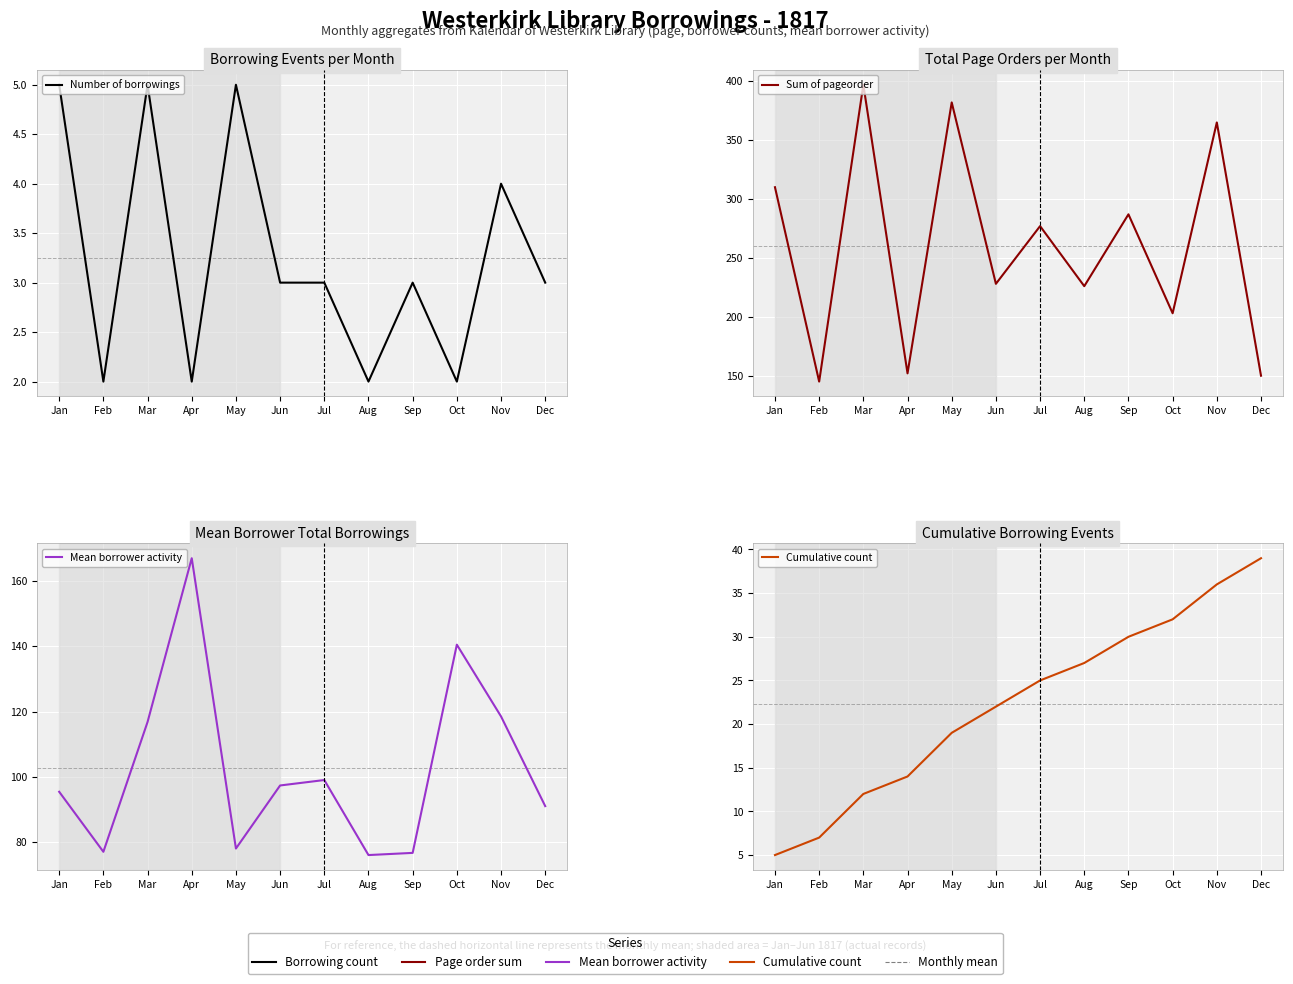

Is the value of Mean borrower activity at Apr greater than the value of Cumulative count at Apr?

Yes